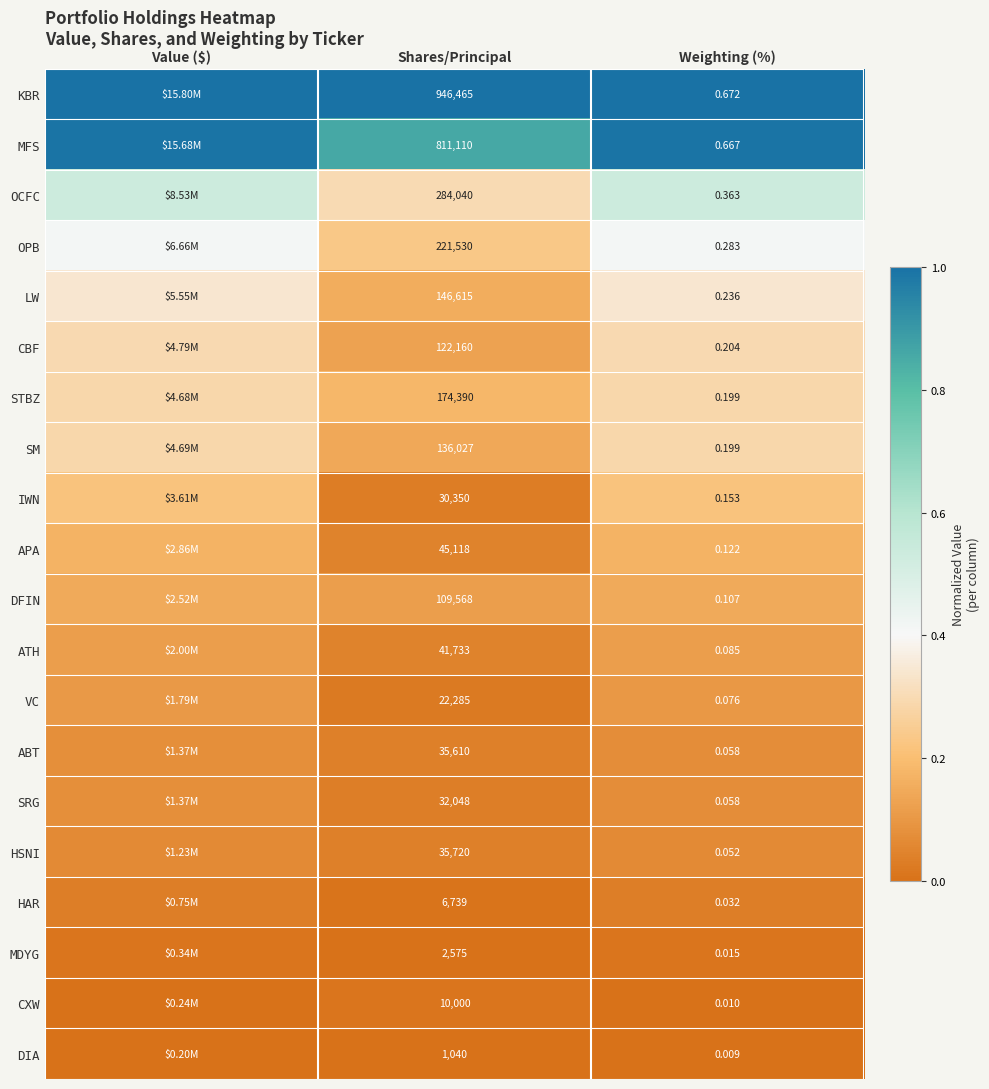

Count the number of data series in this chart.

20